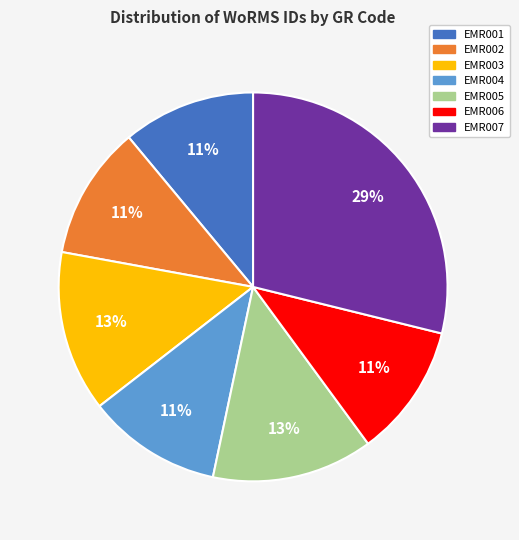

Between EMR007 and EMR002, which is larger?

EMR007